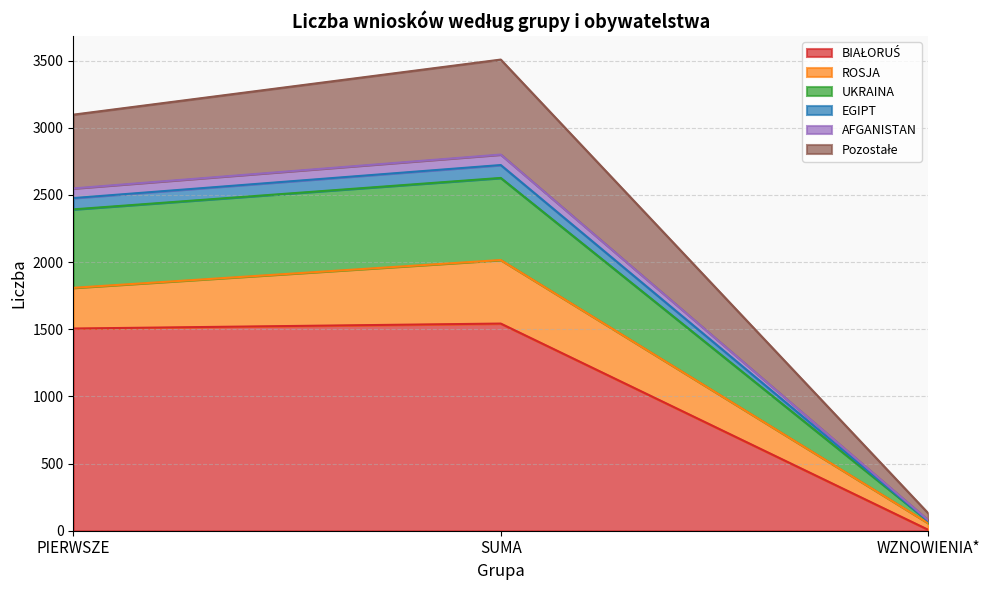

List the labels in order of Pozostałe value, smallest first.

WZNOWIENIA*, PIERWSZE, SUMA